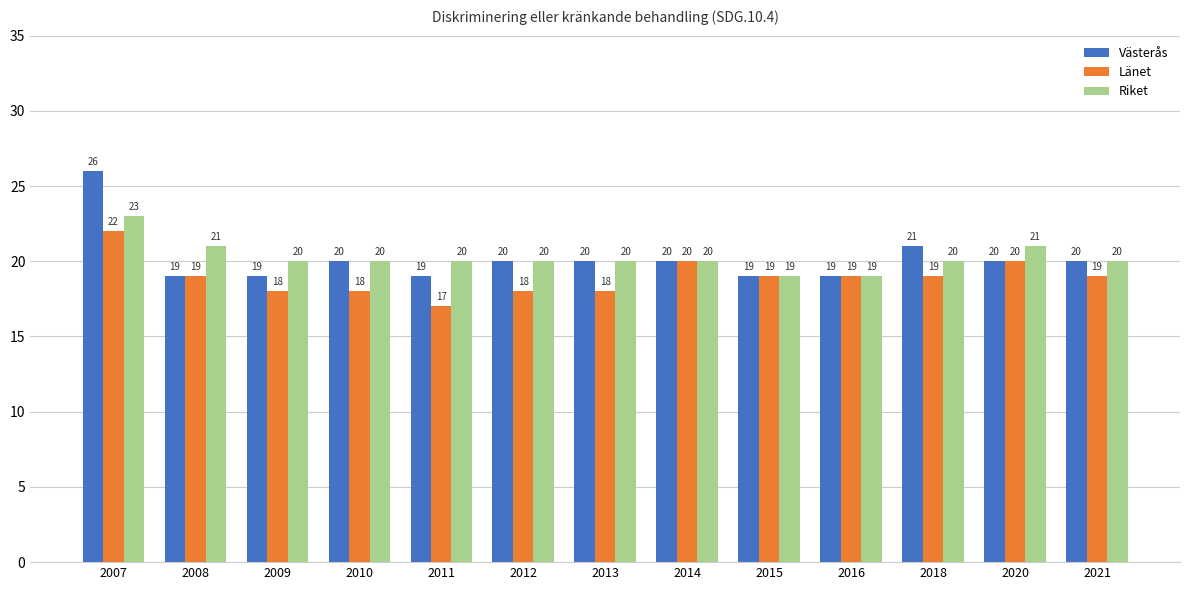

Rank the series by their maximum value, from lowest to highest.

Länet, Riket, Västerås